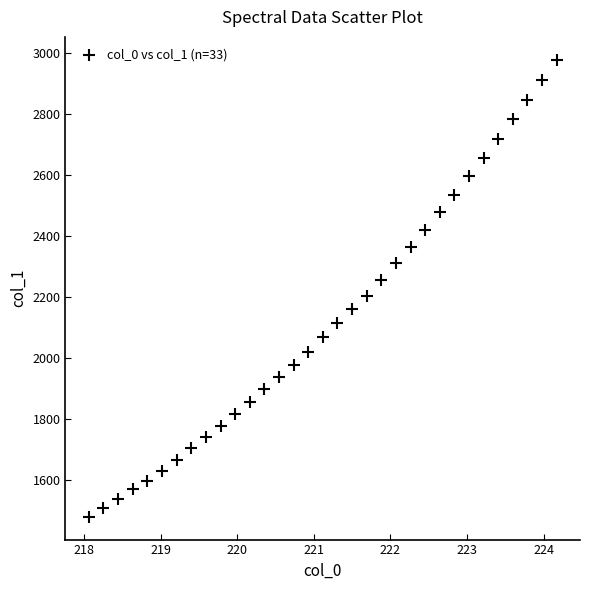

What is the range of X values (max minus min)?

6.1